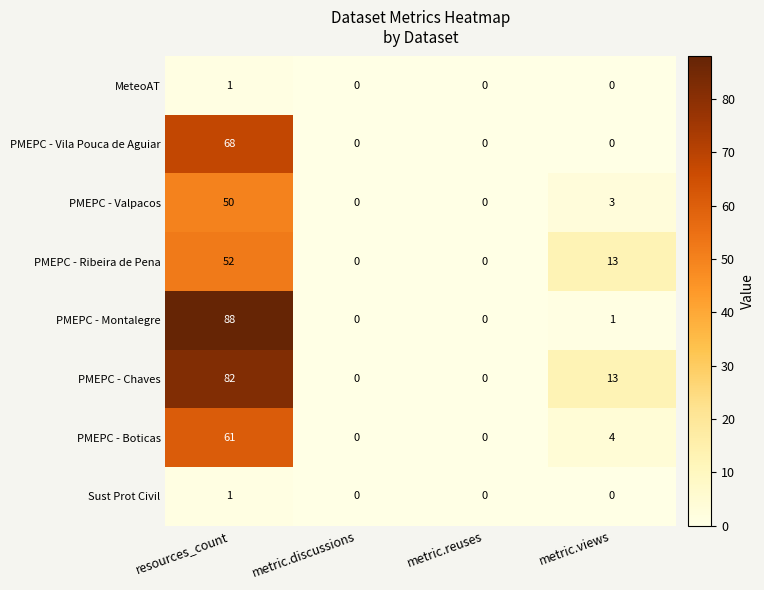

What is the difference between the maximum and minimum values in the PMEPC - Montalegre series?

88